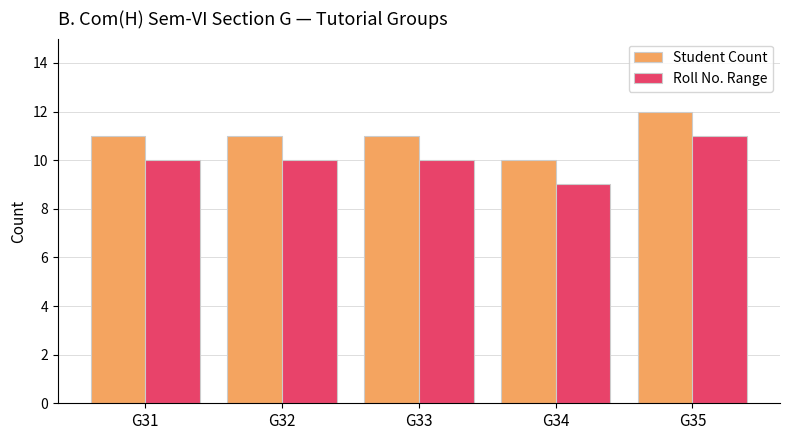

What is the highest value of the Student Count series?

12